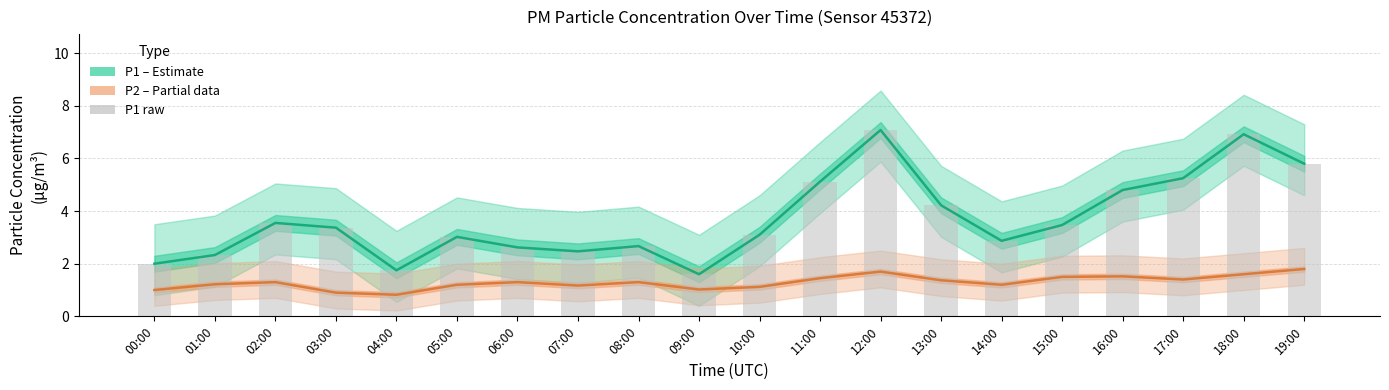

What is the difference between the second highest and second lowest values in the P1 (Estimate) series?

5.2